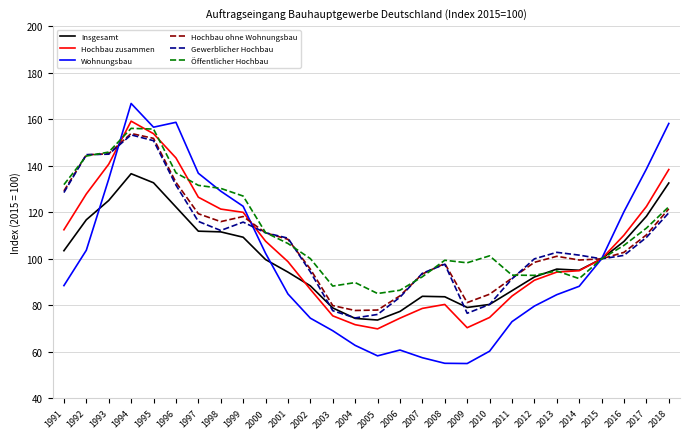

What is the sum of all Hochbau zusammen values?

2929.7